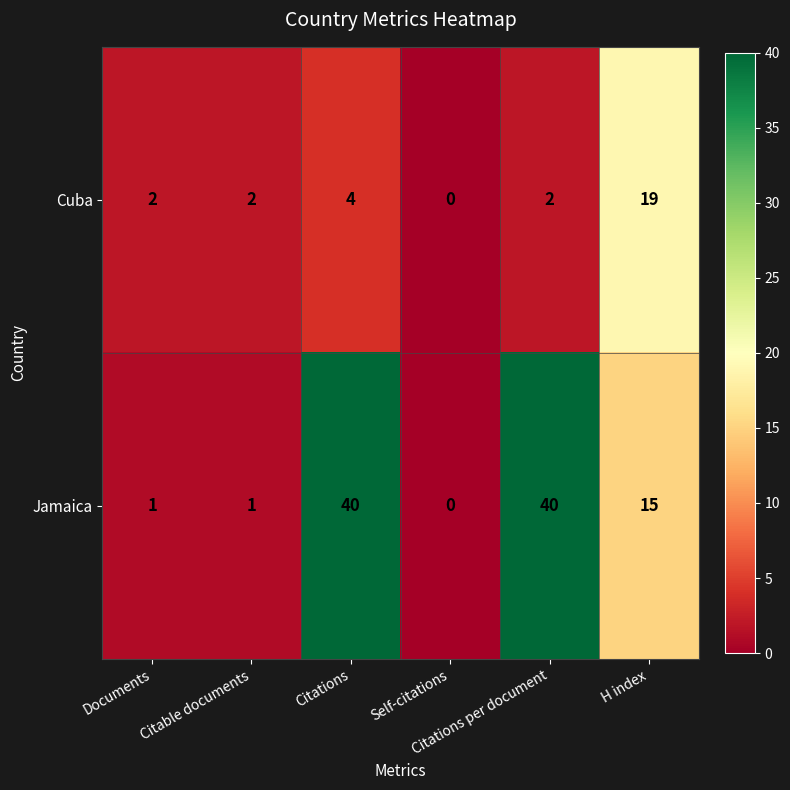

Which series has the largest total across all categories?

Jamaica